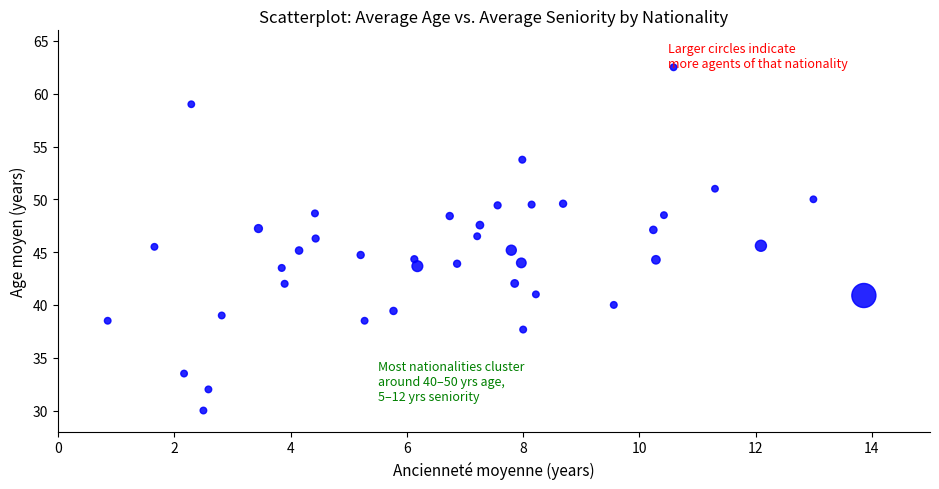

What is the range of Y values (max minus min)?

32.5